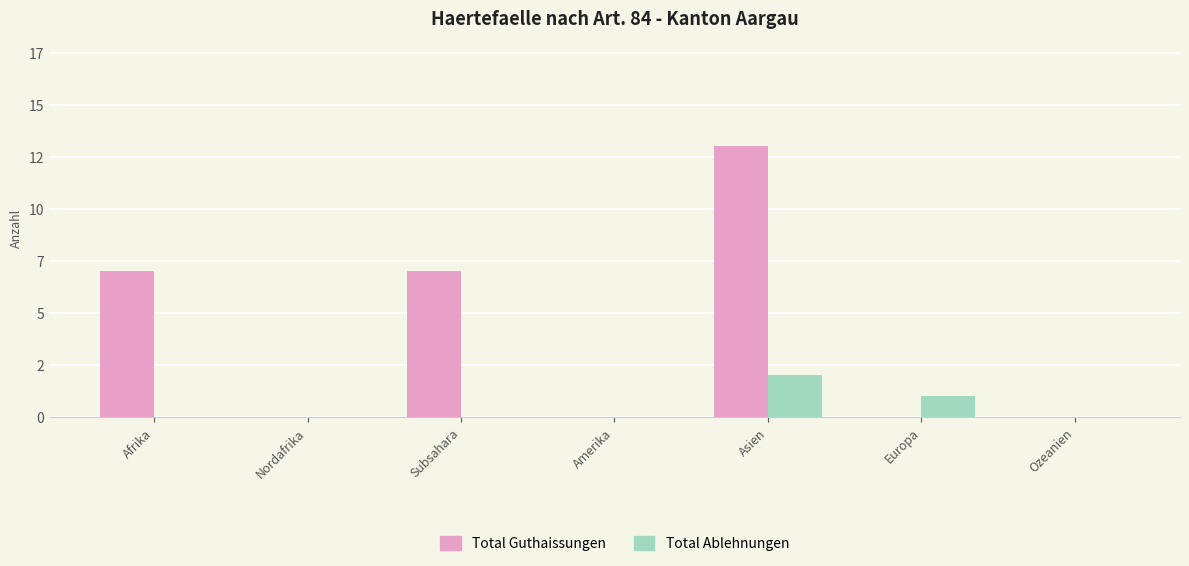

Are the bars horizontal?

No